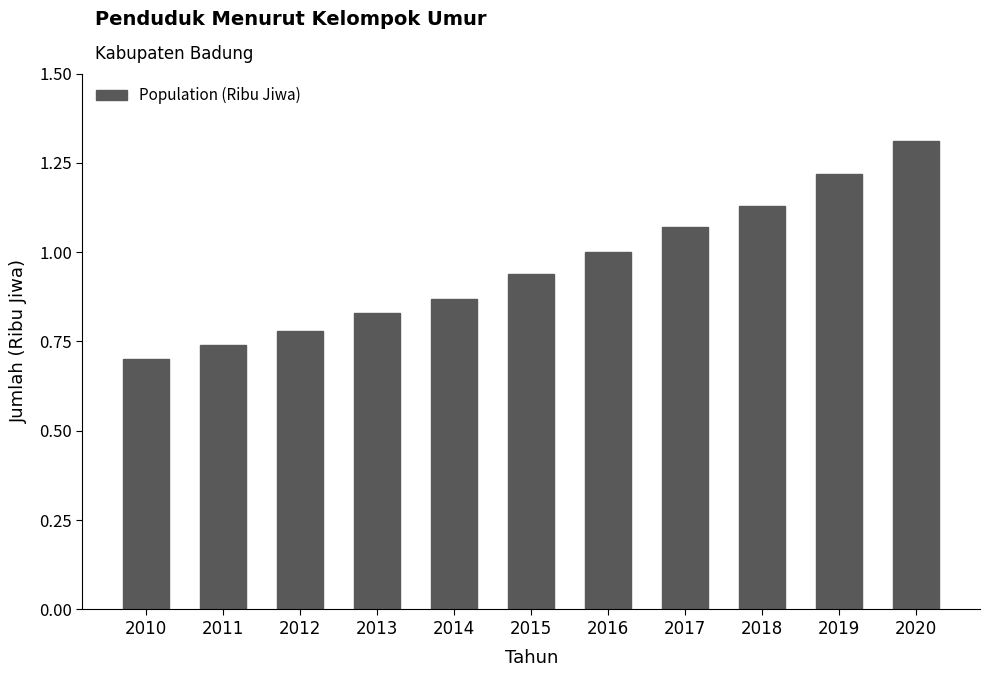

List the labels in order of value, smallest first.

2010, 2011, 2012, 2013, 2014, 2015, 2016, 2017, 2018, 2019, 2020